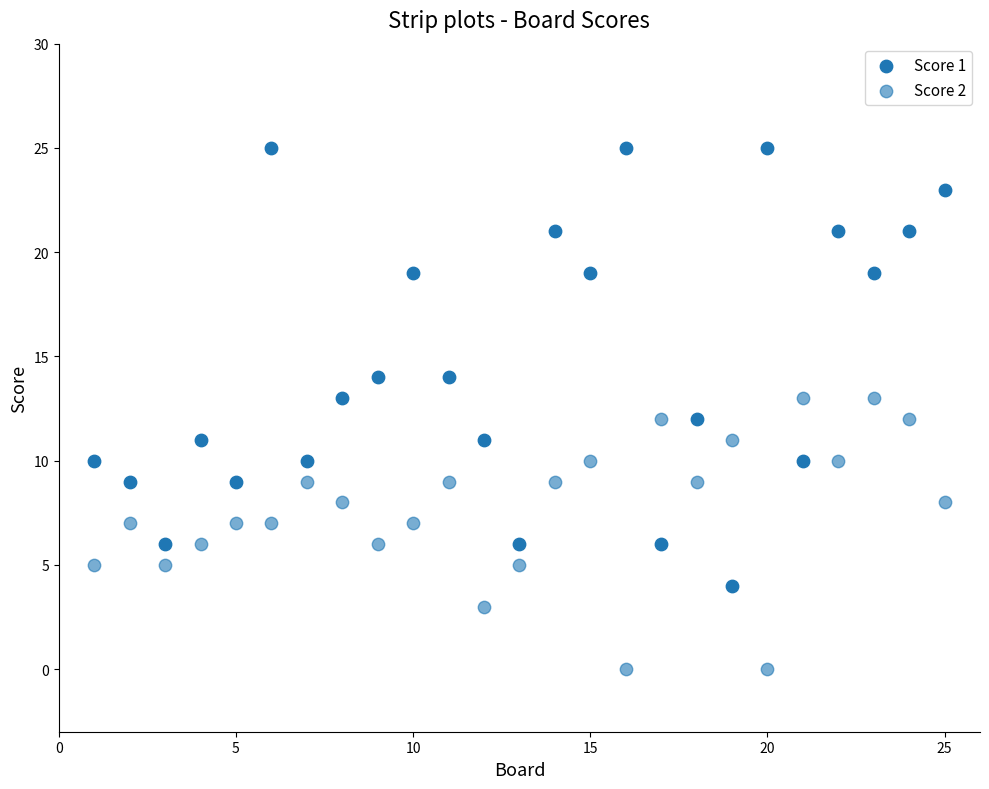

How many data points are displayed?

50